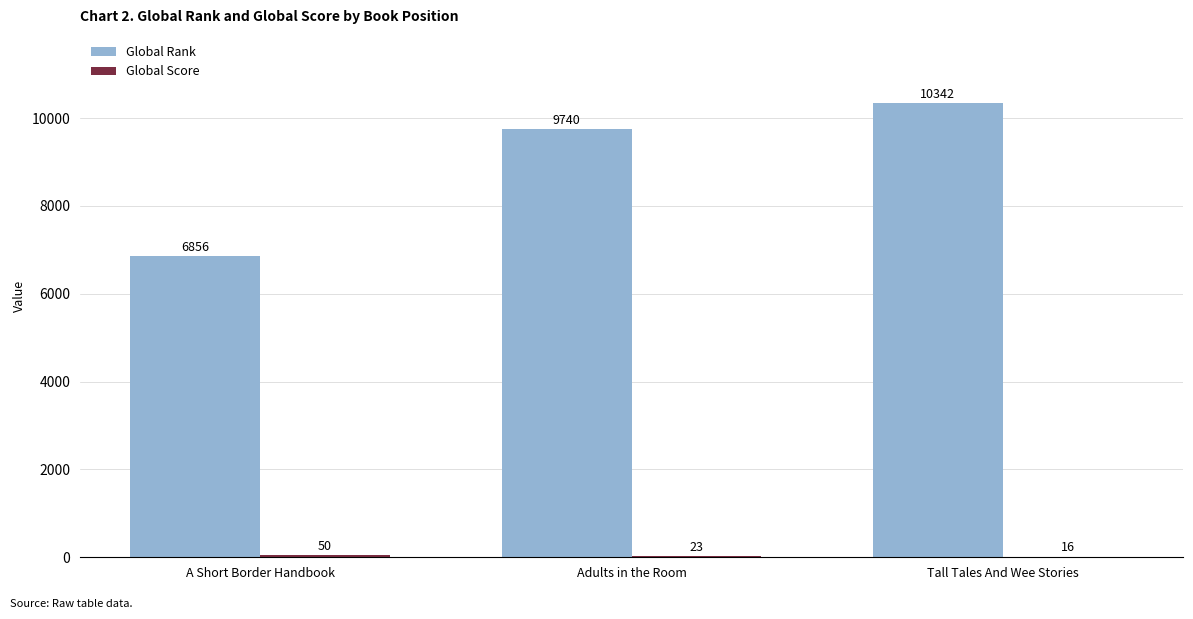

How many groups of bars are there?

3